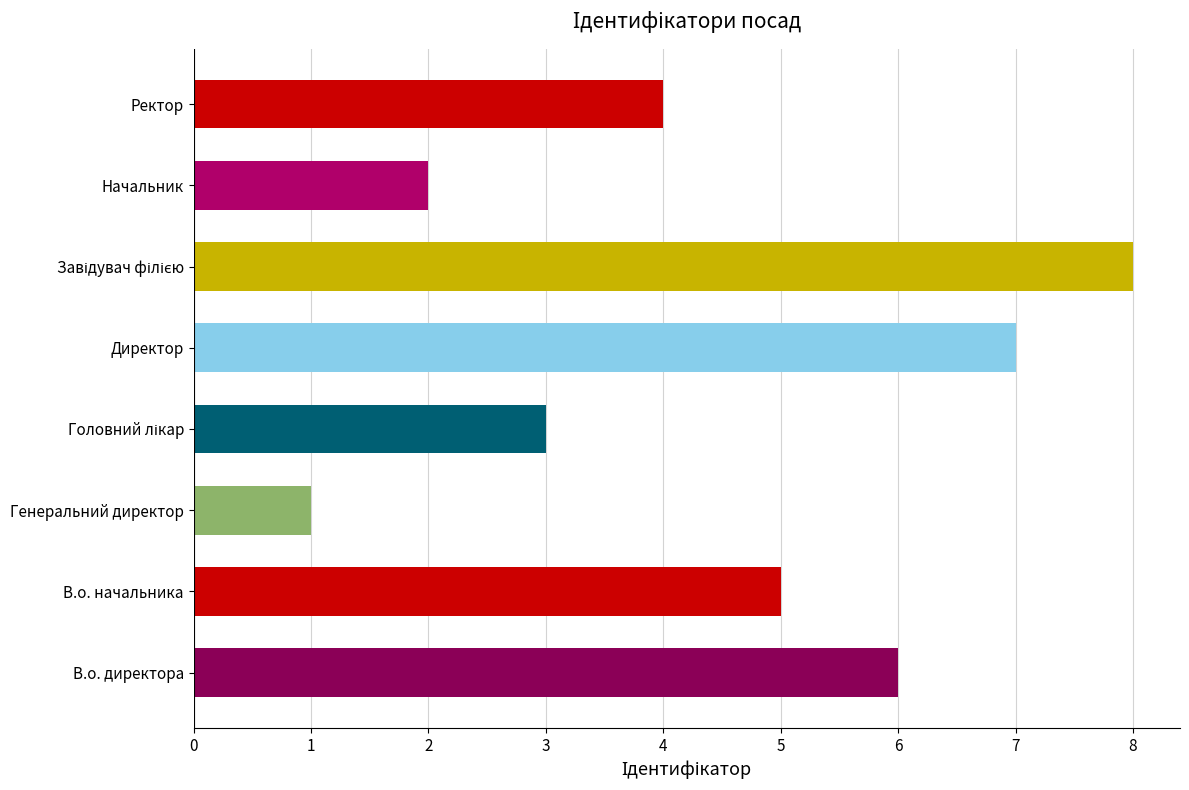

Are the bars horizontal?

Yes